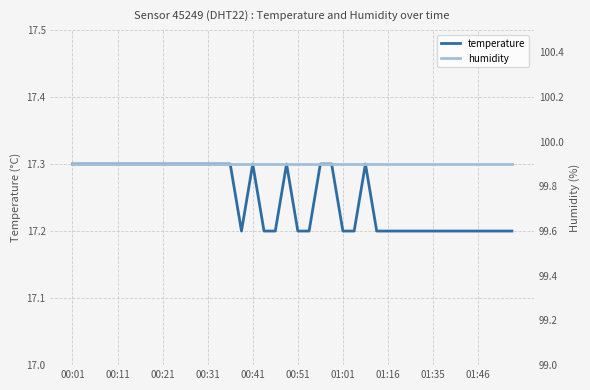

What value does the humidity series have at 30?

99.9